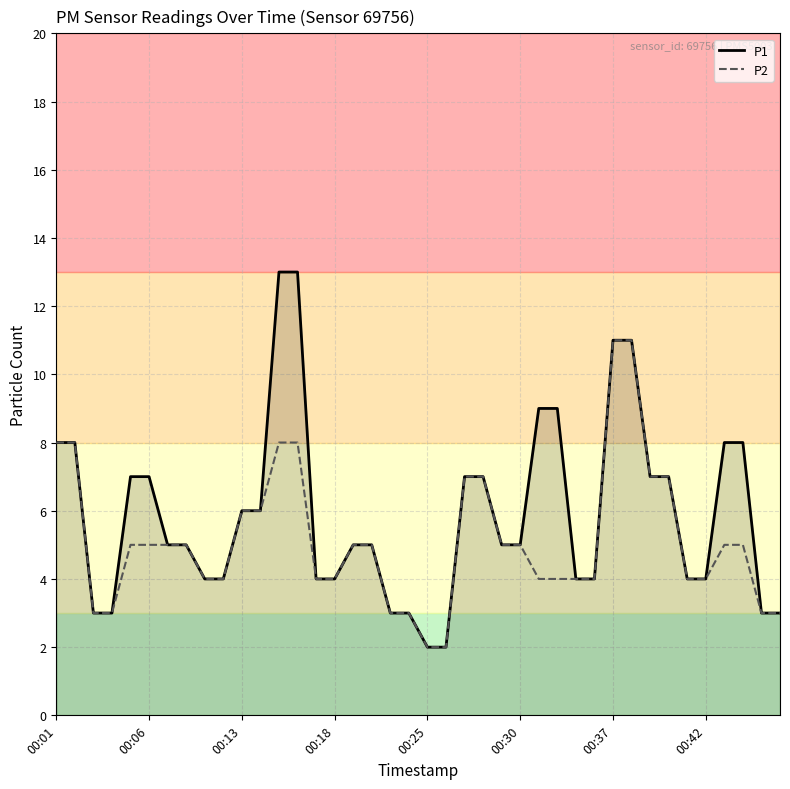

Count the P2 values in the range 4 to 7.

26